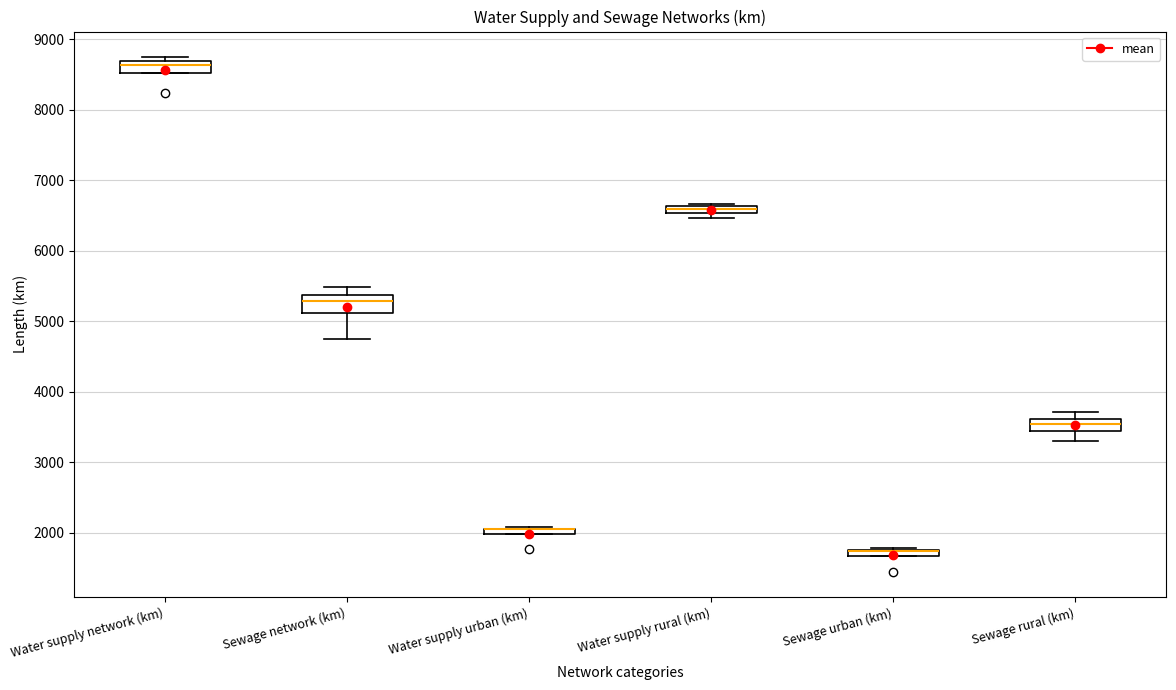

Where is the upper edge of the box for Sewage urban (km) on the y-axis? The values are not printed on the chart, so give them approximately, as read against the axis.

1800